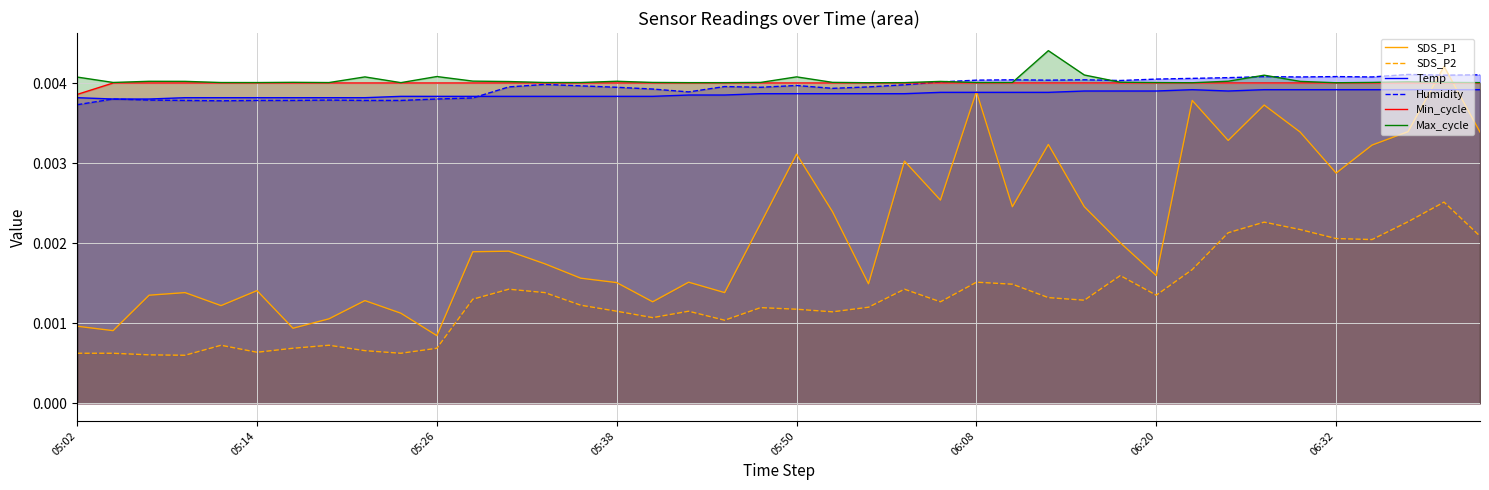

True or false: Temp and SDS_P2 cross at least once.

False